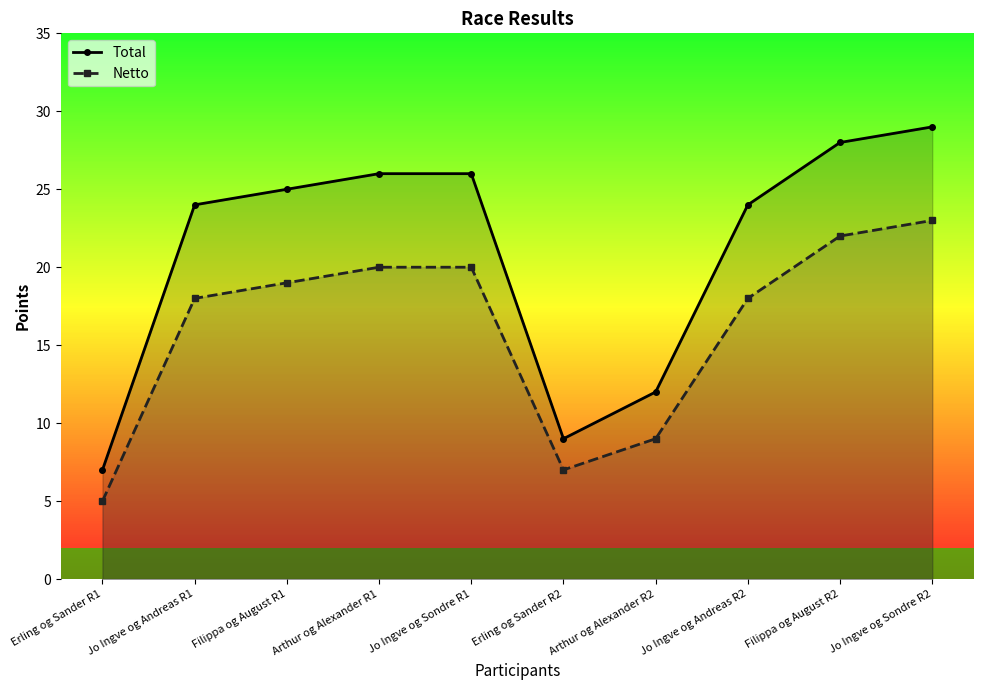

Which has a higher value, Filippa og August R1 or Erling og Sander R2?

Filippa og August R1